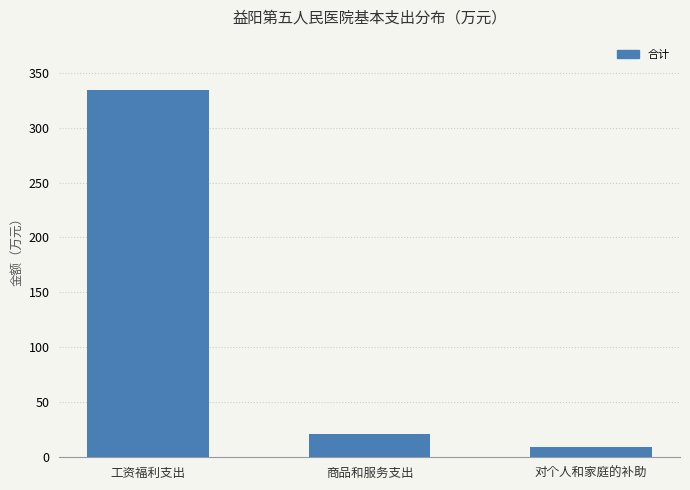

At which category does the chart reach its peak across all series?

工资福利支出